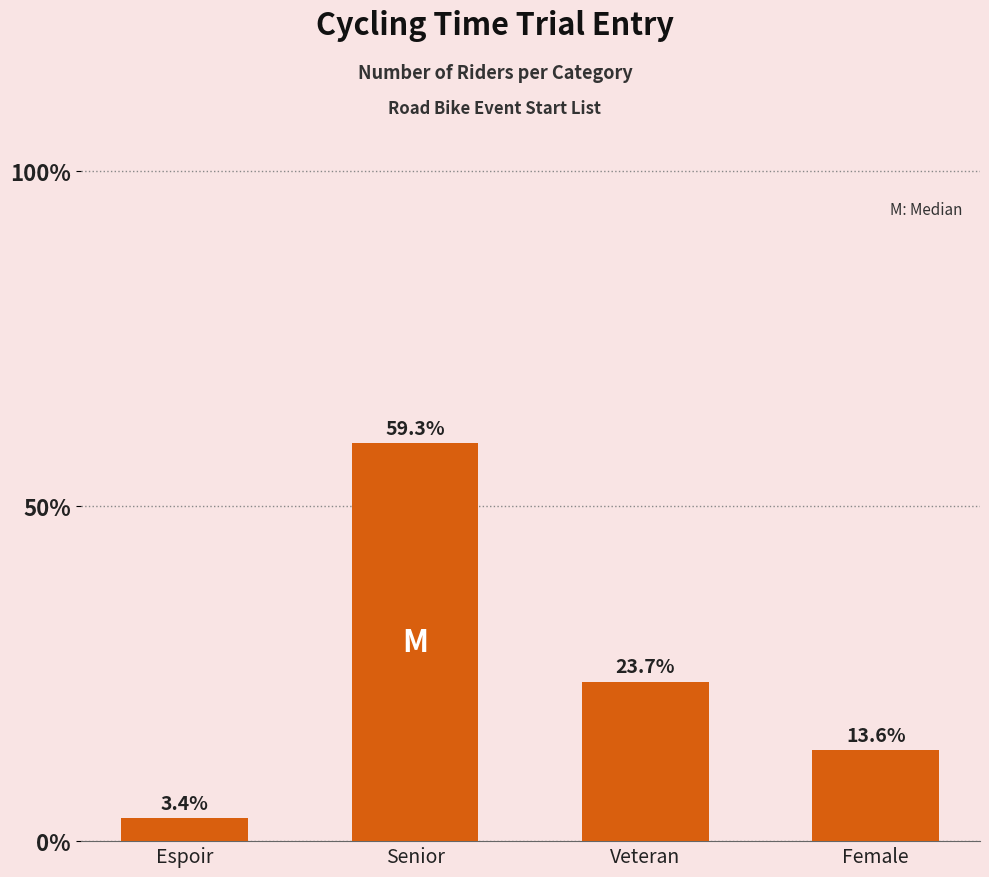

Are the bars horizontal?

No